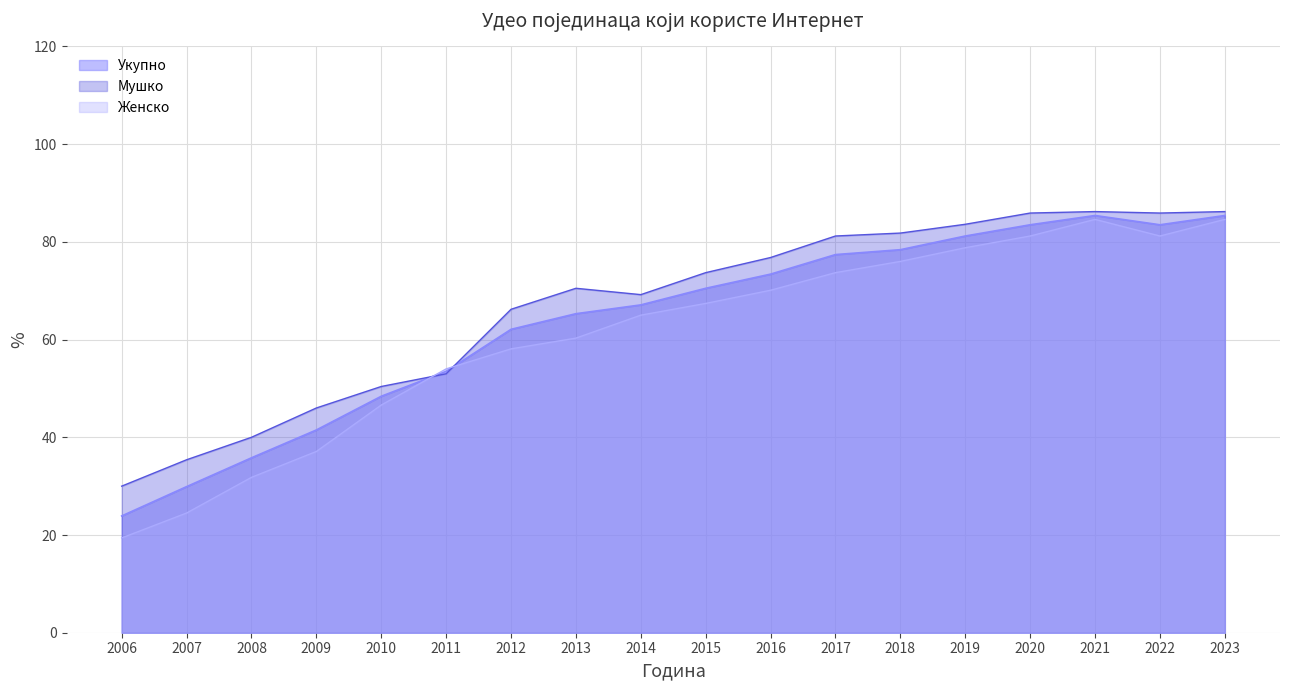

What is the total value across all series at 2020?

250.6